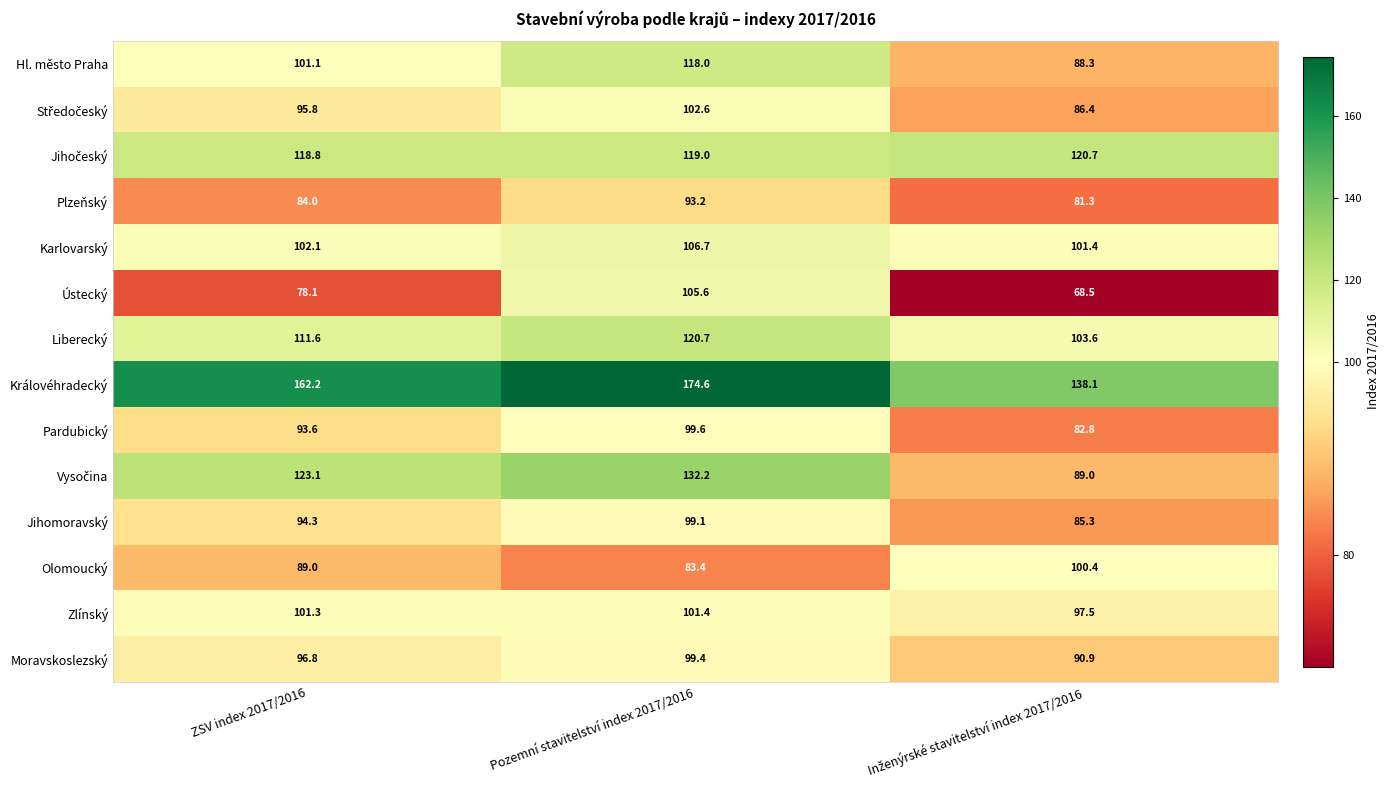

Which series has the largest total across all categories?

Královéhradecký